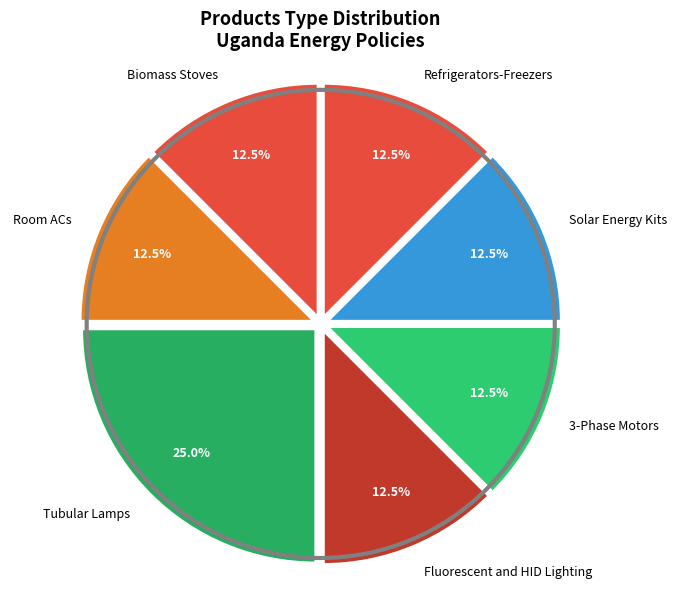

How much of the chart is everything except 3-Phase Motors?

87.5%